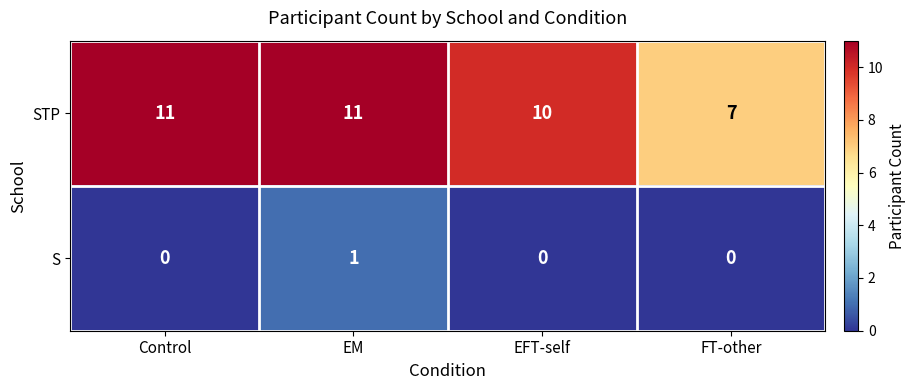

Which category has the highest value in the S series?

EM